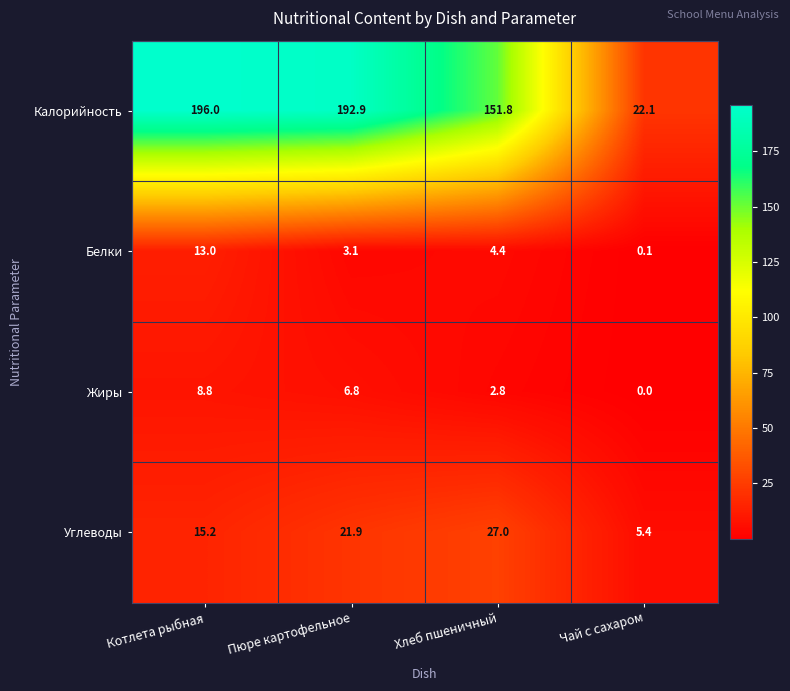

What value does the Жиры series have at Котлета рыбная?

8.8